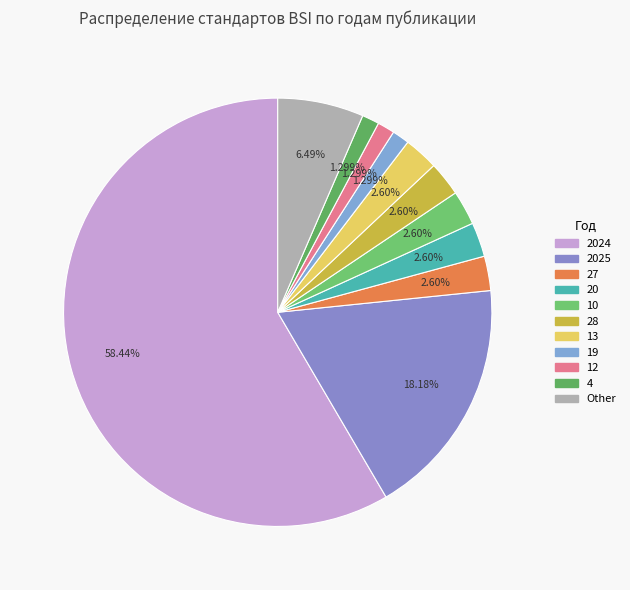

How many slices are in this pie chart?

11